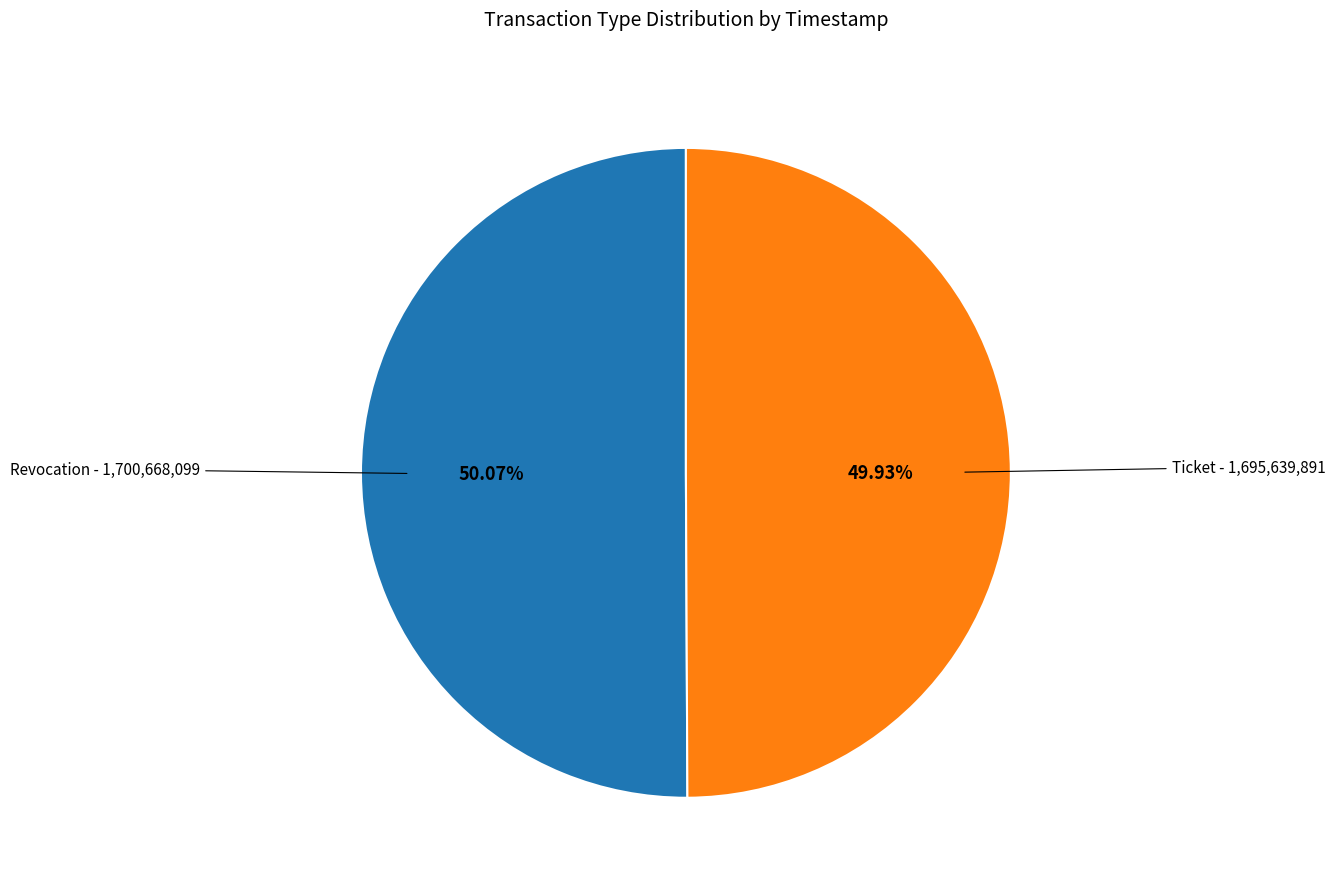

Is there a majority slice in this chart?

Yes